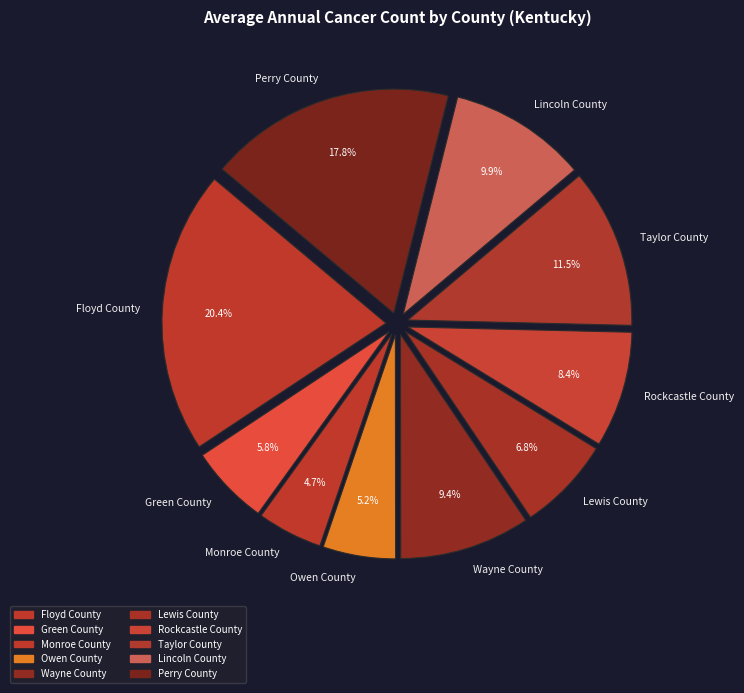

Combined, do Perry County and Taylor County account for over 50%?

No